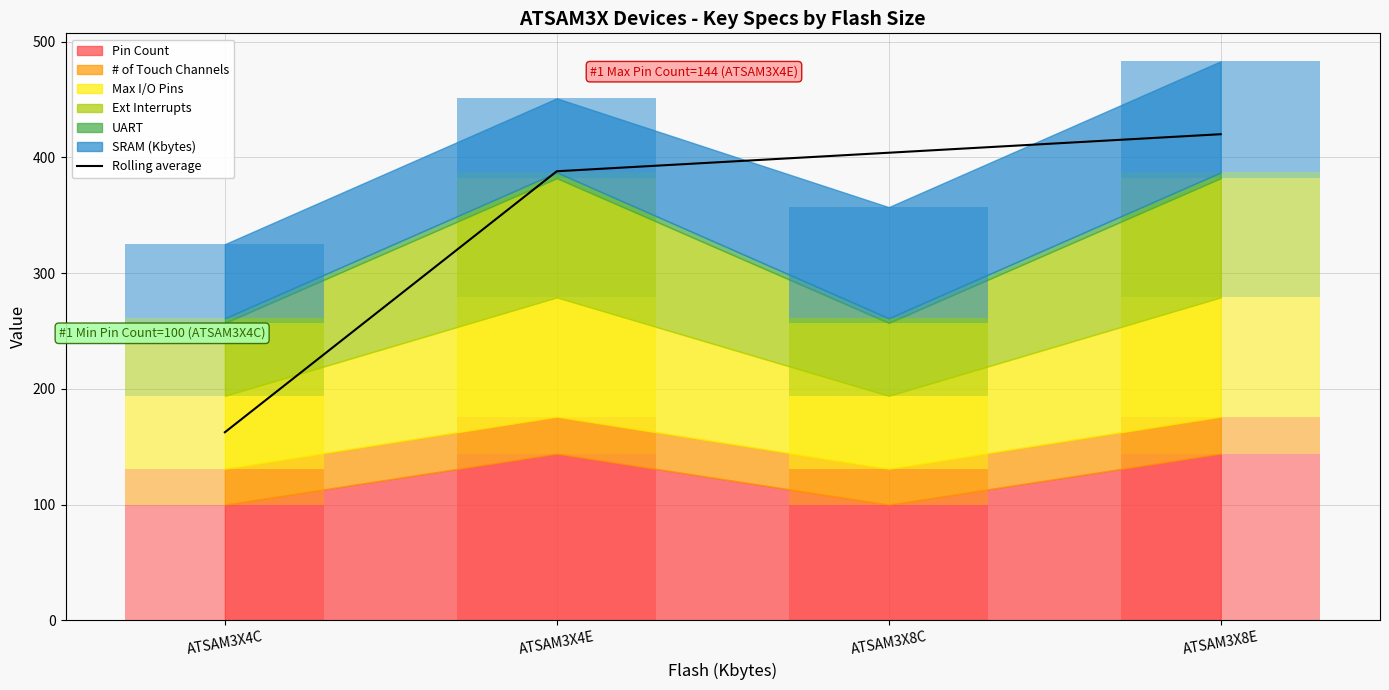

What is the label of the 1st bar from the left?

ATSAM3X4C